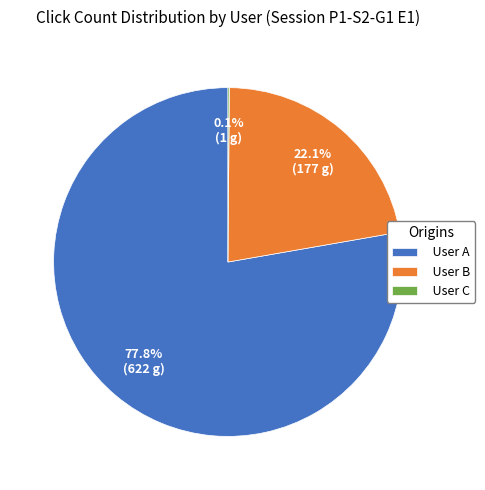

Which has a higher value, User B or User A?

User A